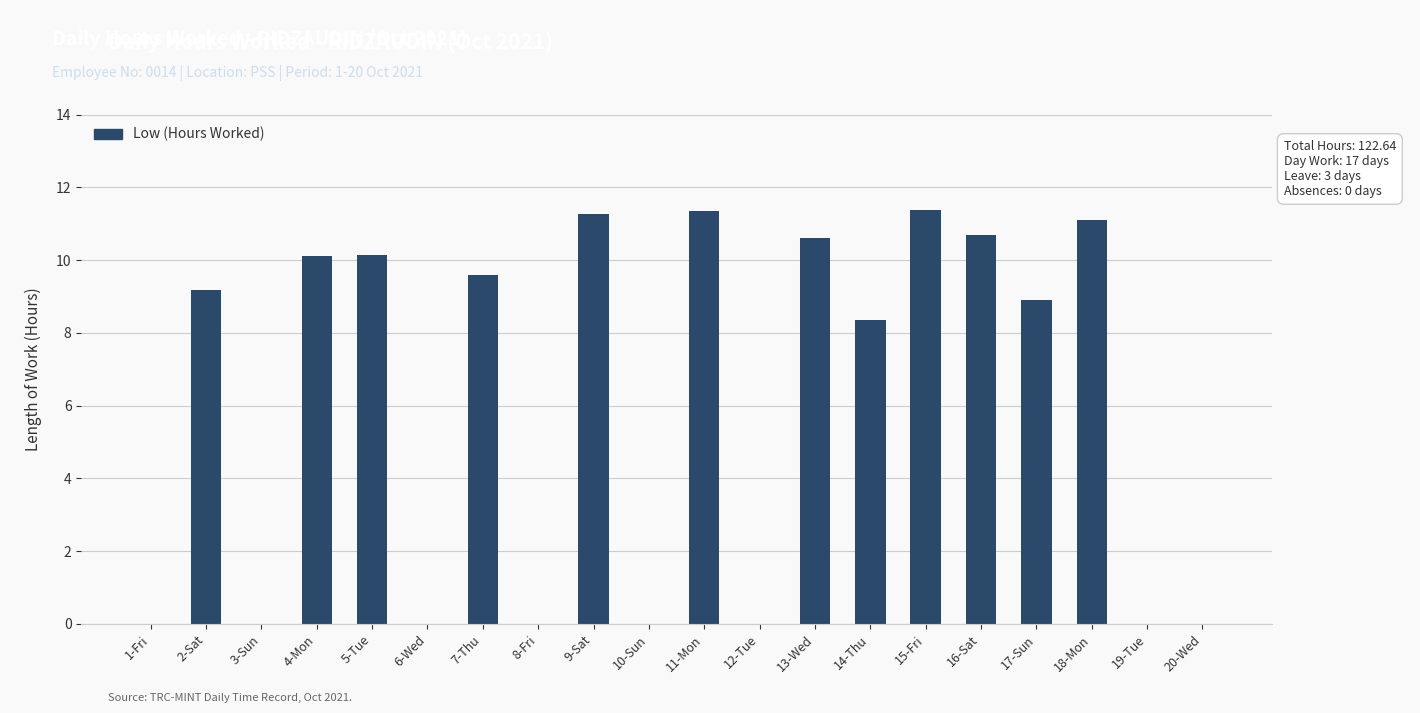

How many series are shown in this chart?

1